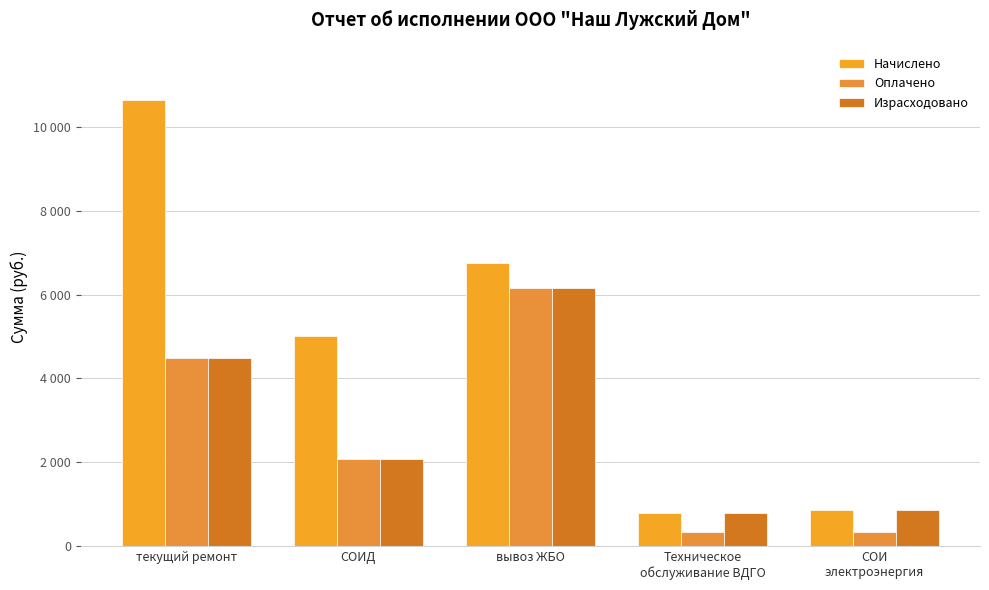

True or false: Начислено has a value of 6745 at вывоз ЖБО.

True